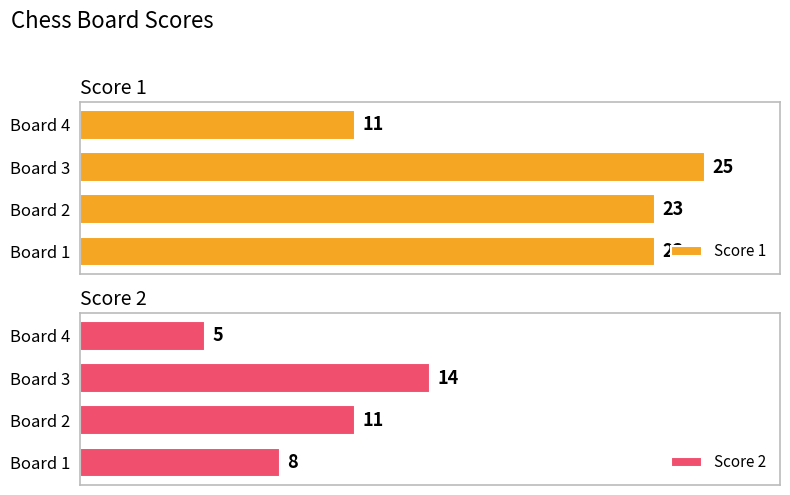

What is the value of the Score 1 bar at the 1st from the left?

23